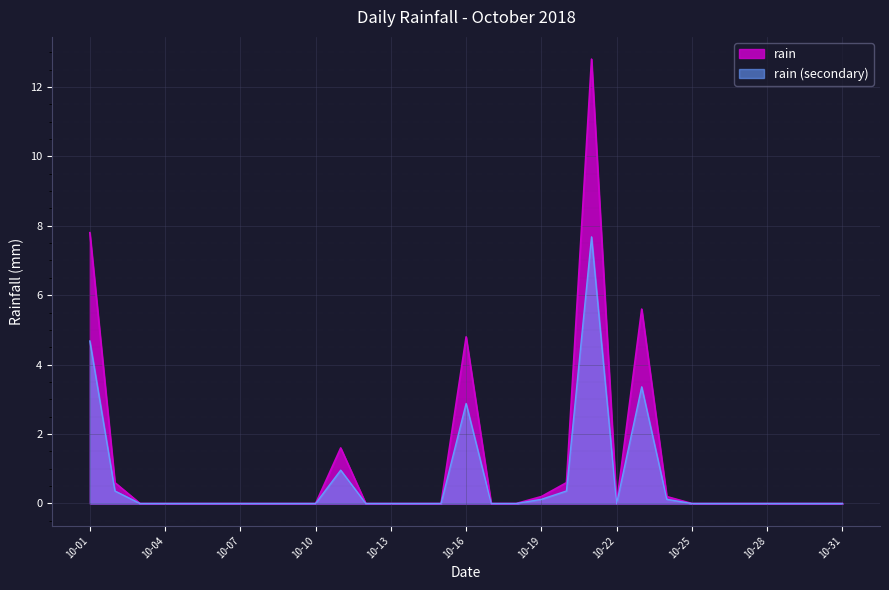

What is the maximum value for rain (secondary)?

7.7